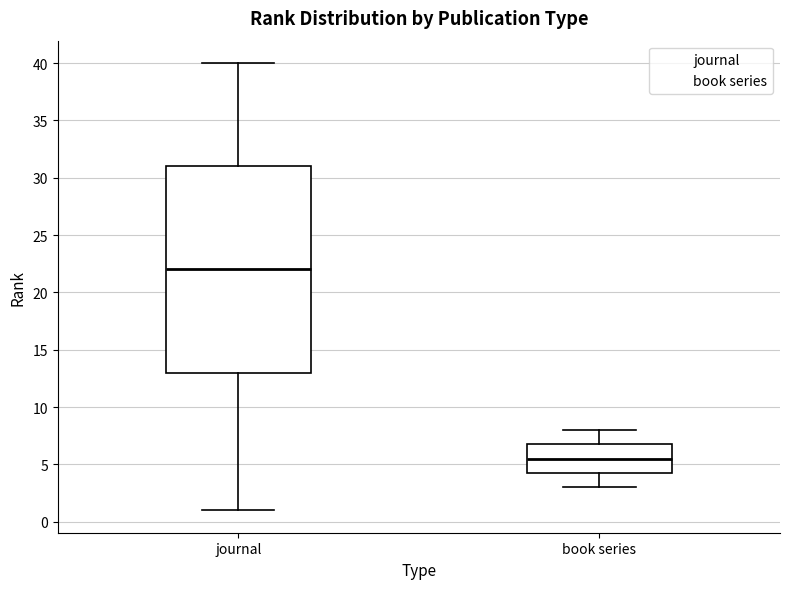

Which box's median line is the lowest?

book series